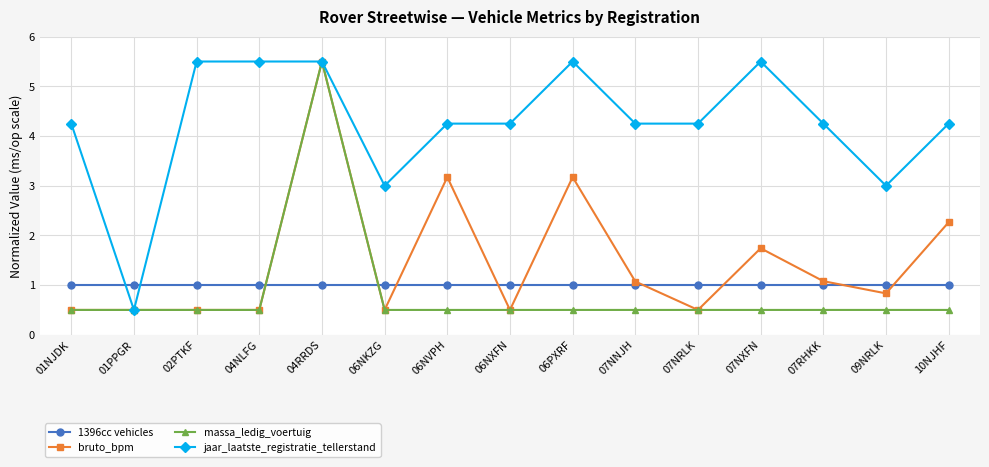

After their last crossing, which series has the higher values: bruto_bpm or 1396cc vehicles?

bruto_bpm